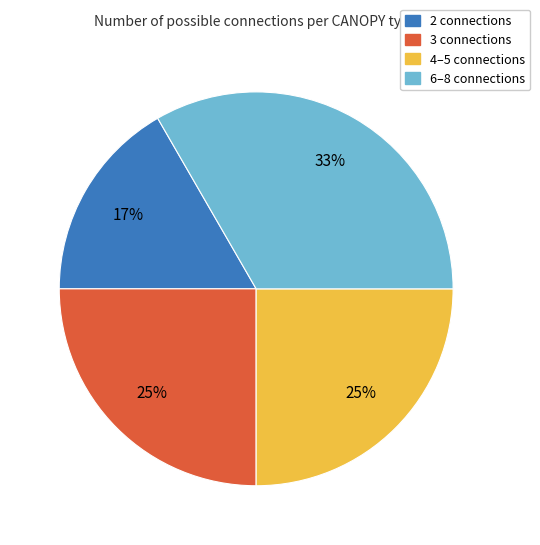

Does any single category account for the majority?

No